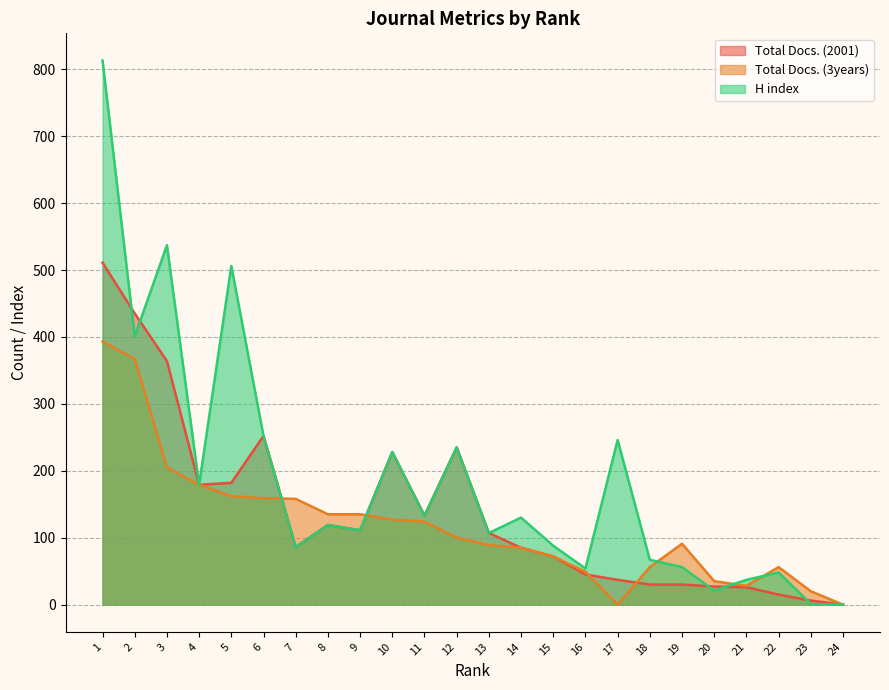

How many values in H index are above zero?

23